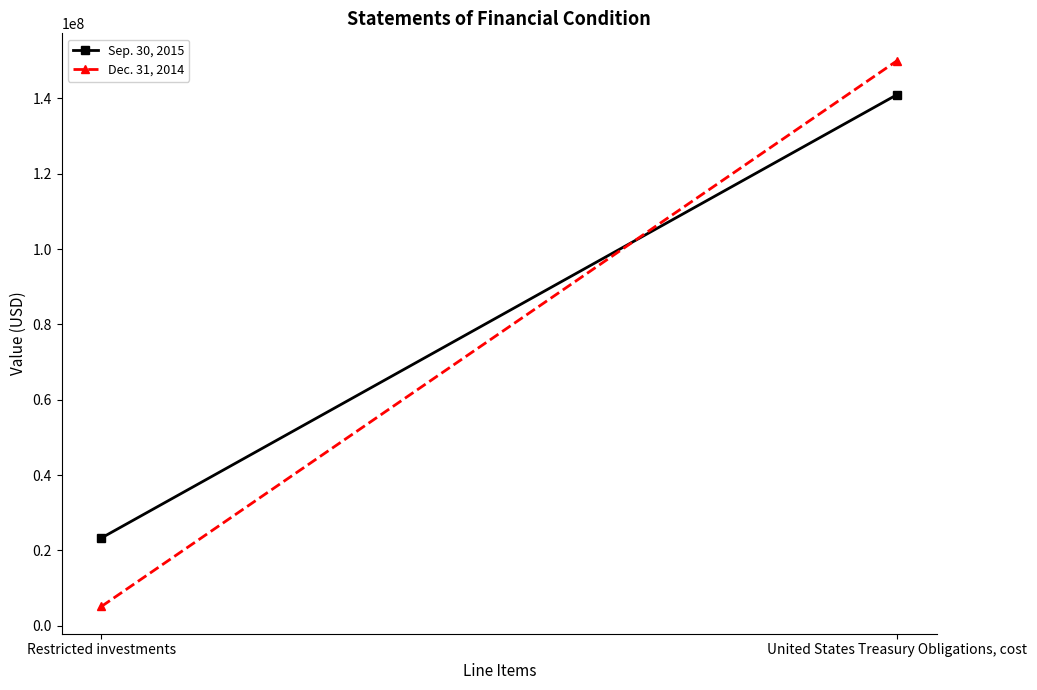

How many values in the Dec. 31, 2014 series are below 149995298?

1